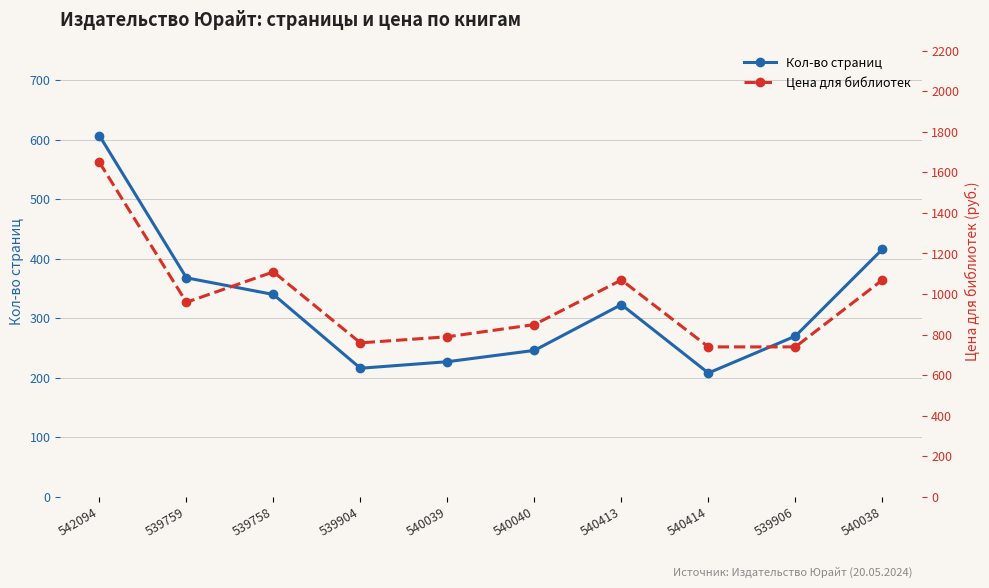

Rank the series by their maximum value, from lowest to highest.

Кол-во страниц, Цена для библиотек